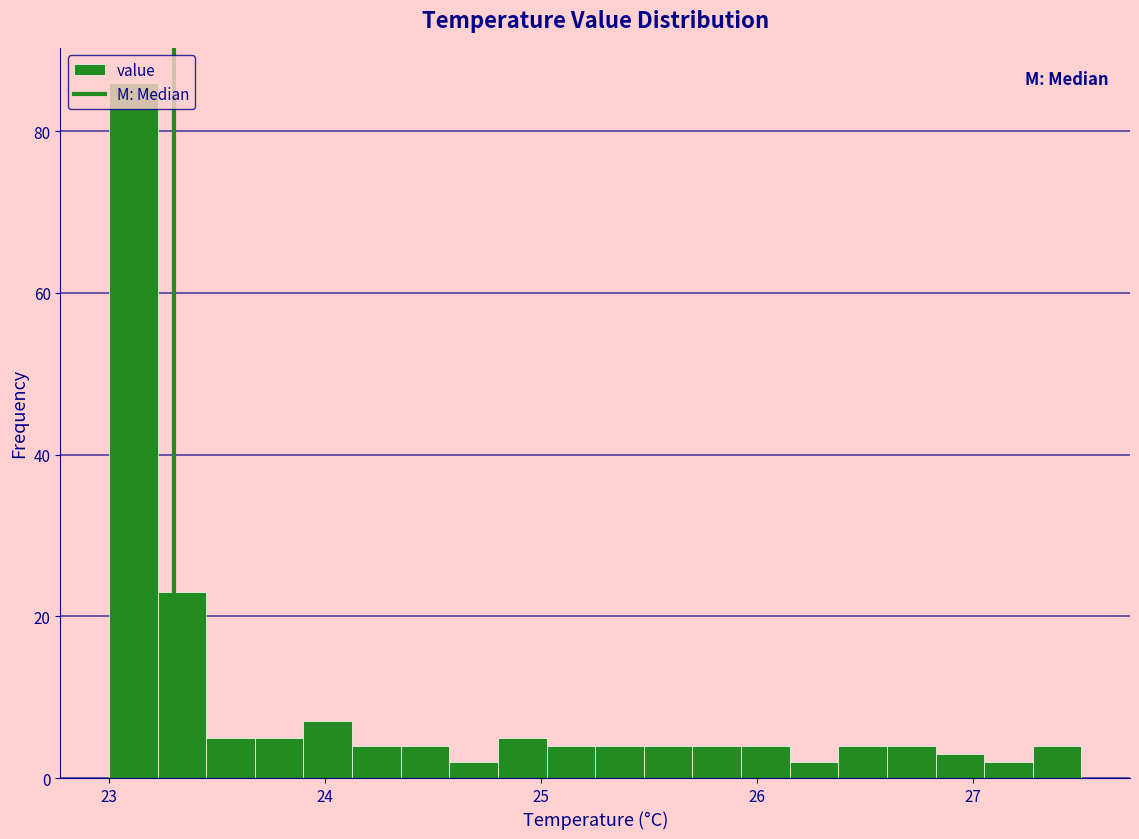

Around what value on the x-axis is the tallest bar? Give the approximate position of its centre, as read against the axis.

23.1